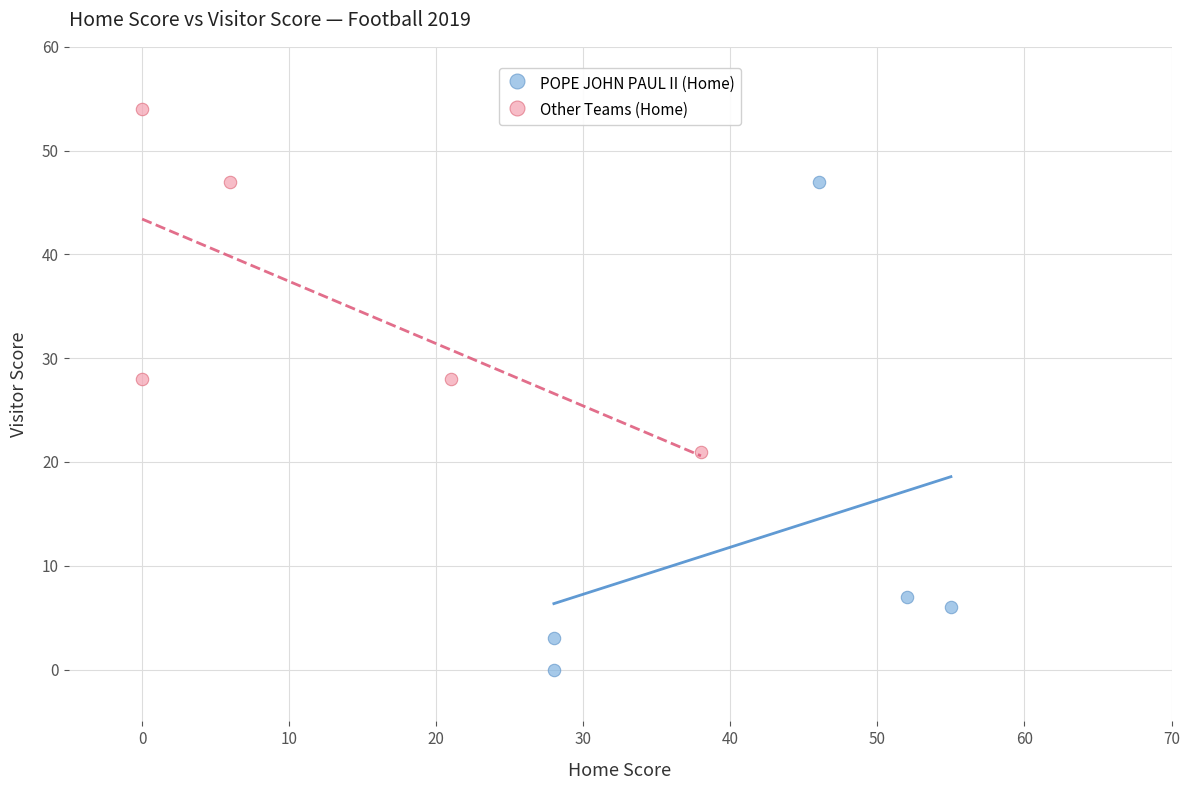

Which series reaches the maximum Y coordinate?

Other Teams (Home)